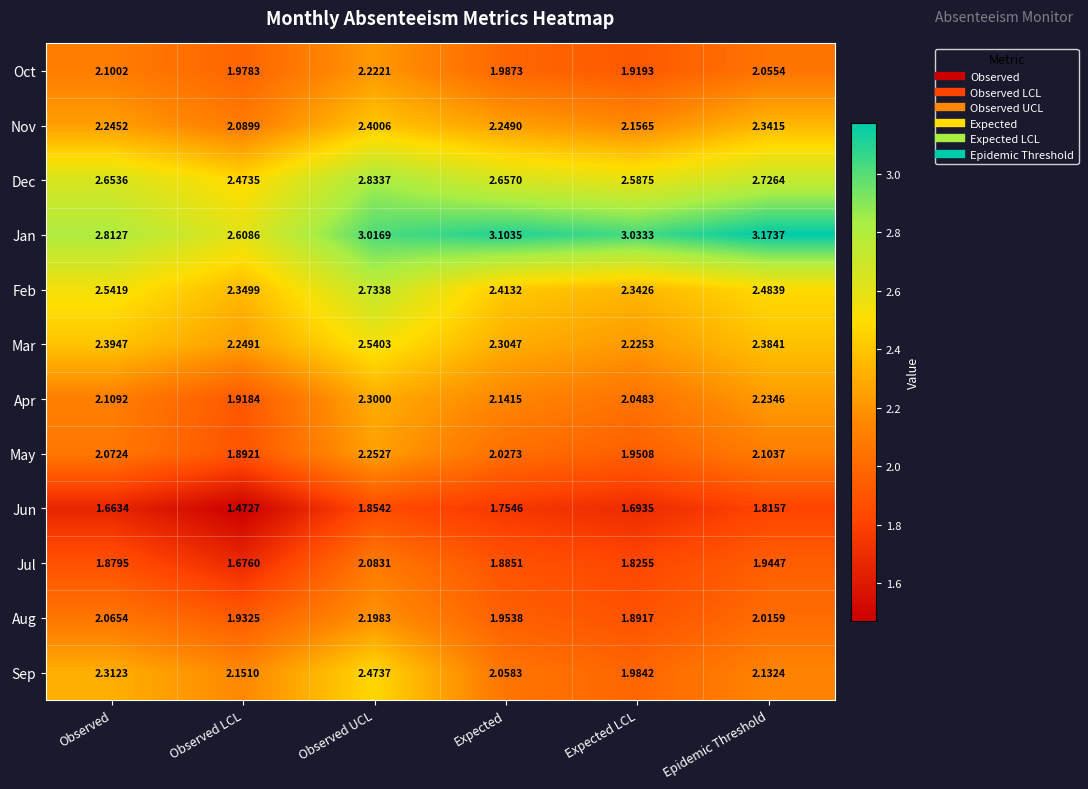

Which category has the lowest value in the Mar series?

Expected LCL